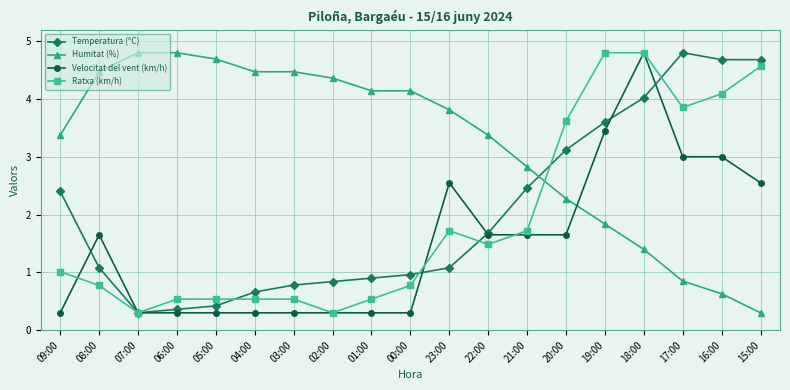

What is the difference between the Ratxa (km/h) values at 19:00 and 15:00?

0.2